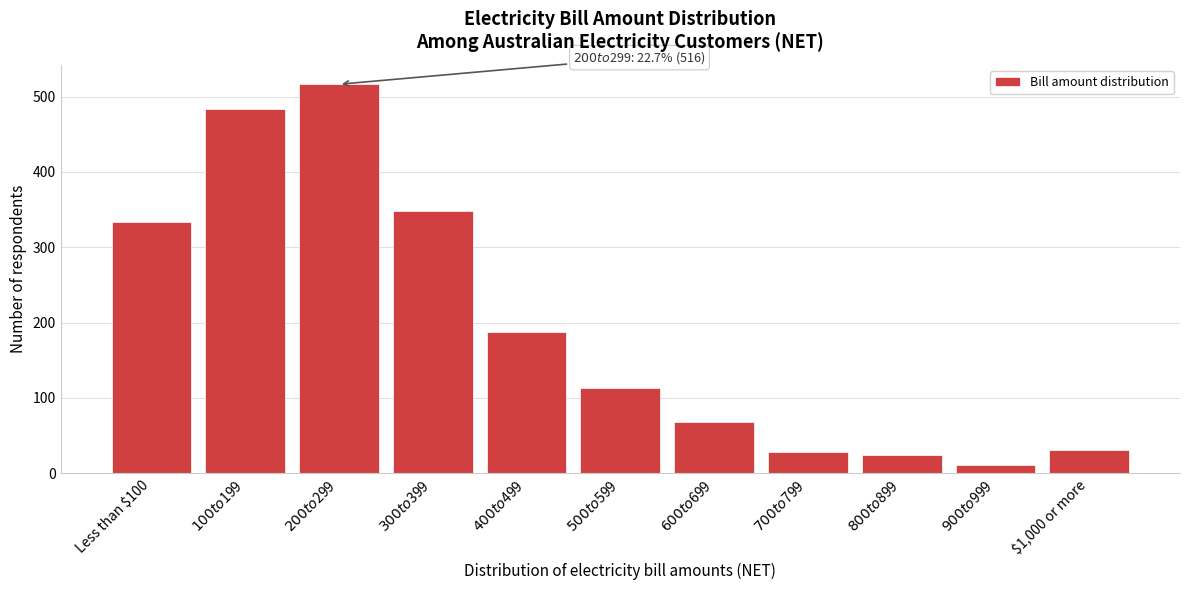

Reading left to right, extract all data points from this chart.

333.8	483.6	516.2	347.8	187.2	113.2	68.4	27.7	24.8	11.0	31.5